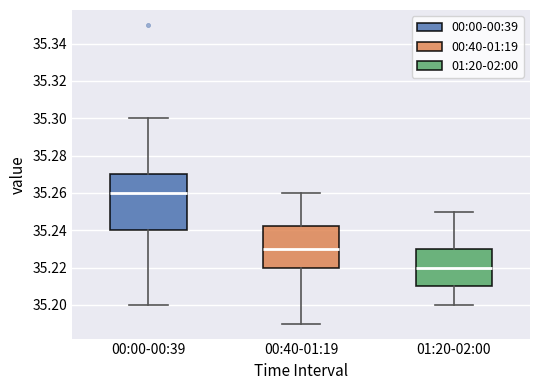

Which box has the highest median line?

00:00-00:39